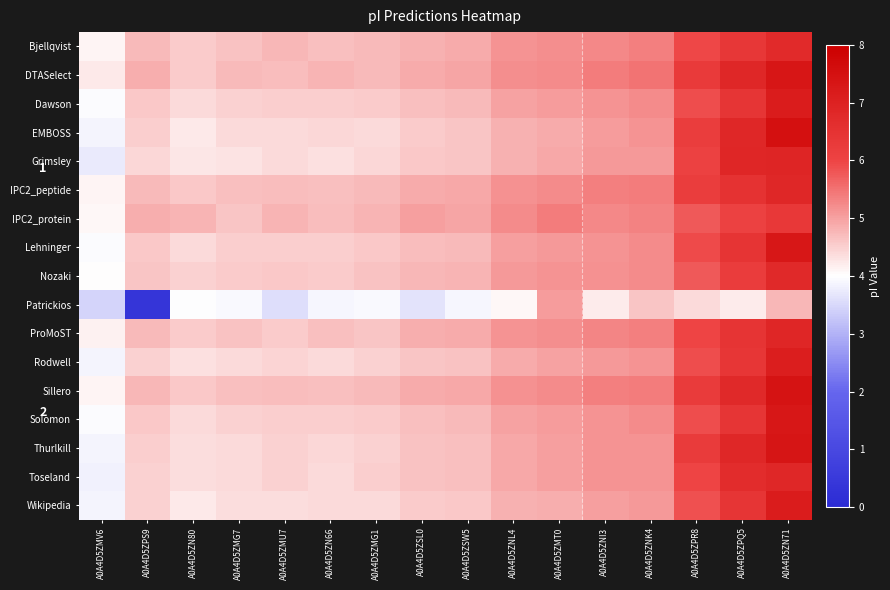

List the series in order of their peak value, lowest first.

Patrickios, IPC2_protein, Bjellqvist, Nozaki, IPC2_peptide, Toseland, ProMoST, Grimsley, Rodwell, Wikipedia, Dawson, Lehninger, Solomon, DTASelect, Thurlkill, Sillero, EMBOSS